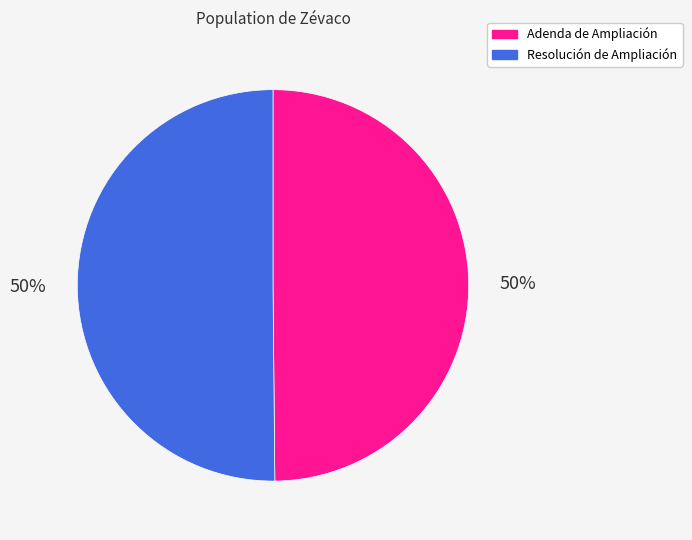

What percentage is the Resolución de Ampliación slice, to the nearest percent?

50%